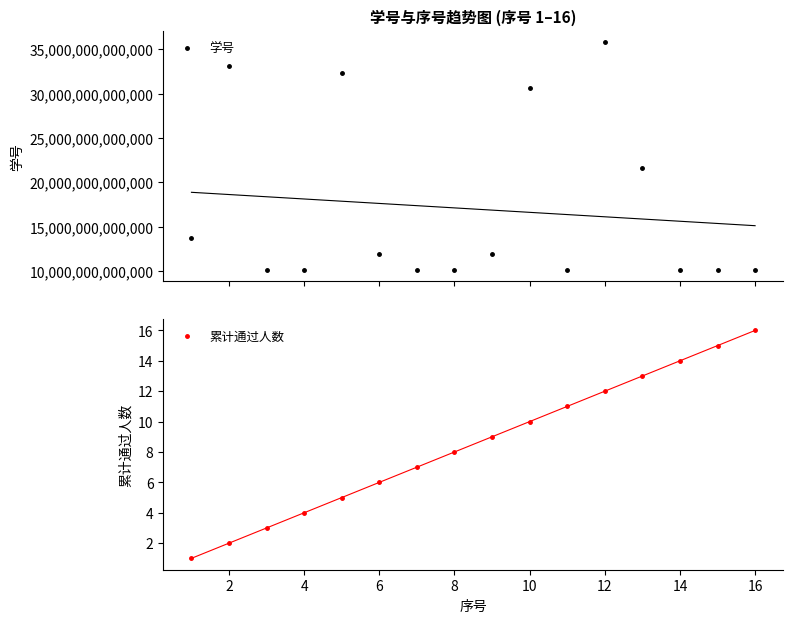

What is the minimum value shown in the chart?

1